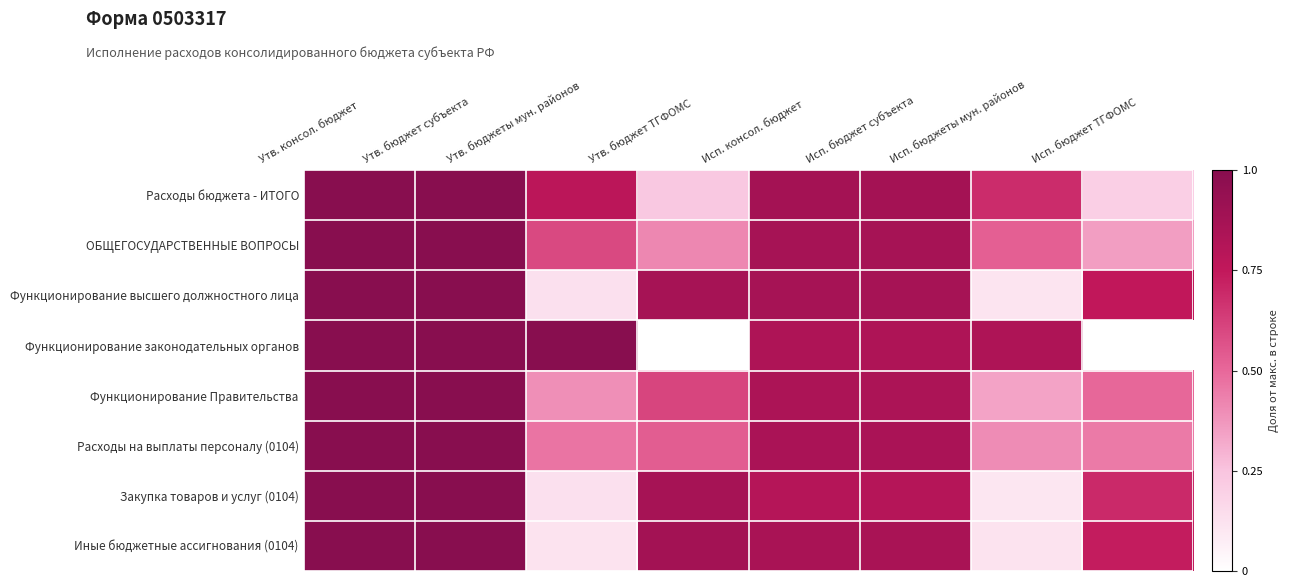

Reading left to right, extract all data points from this chart.

Расходы бюджета - ИТОГО: Утв. консол. бюджет=1.0	Утв. бюджет субъекта=1.0	Утв. бюджеты мун. районов=0.8	Утв. бюджет ТГФОМС=0.2	Исп. консол. бюджет=0.9	Исп. бюджет субъекта=0.9	Исп. бюджеты мун. районов=0.7	Исп. бюджет ТГФОМС=0.2
ОБЩЕГОСУДАРСТВЕННЫЕ ВОПРОСЫ: Утв. консол. бюджет=1.0	Утв. бюджет субъекта=1.0	Утв. бюджеты мун. районов=0.6	Утв. бюджет ТГФОМС=0.4	Исп. консол. бюджет=0.9	Исп. бюджет субъекта=0.9	Исп. бюджеты мун. районов=0.5	Исп. бюджет ТГФОМС=0.4
Функционирование высшего должностного лица: Утв. консол. бюджет=1.0	Утв. бюджет субъекта=1.0	Утв. бюджеты мун. районов=0.1	Утв. бюджет ТГФОМС=0.9	Исп. консол. бюджет=0.9	Исп. бюджет субъекта=0.9	Исп. бюджеты мун. районов=0.1	Исп. бюджет ТГФОМС=0.8
Функционирование законодательных органов: Утв. консол. бюджет=1.0	Утв. бюджет субъекта=1.0	Утв. бюджеты мун. районов=1.0	Утв. бюджет ТГФОМС=0.0	Исп. консол. бюджет=0.8	Исп. бюджет субъекта=0.8	Исп. бюджеты мун. районов=0.8	Исп. бюджет ТГФОМС=0.0
Функционирование Правительства: Утв. консол. бюджет=1.0	Утв. бюджет субъекта=1.0	Утв. бюджеты мун. районов=0.4	Утв. бюджет ТГФОМС=0.6	Исп. консол. бюджет=0.8	Исп. бюджет субъекта=0.8	Исп. бюджеты мун. районов=0.3	Исп. бюджет ТГФОМС=0.5
Расходы на выплаты персоналу (0104): Утв. консол. бюджет=1.0	Утв. бюджет субъекта=1.0	Утв. бюджеты мун. районов=0.5	Утв. бюджет ТГФОМС=0.5	Исп. консол. бюджет=0.9	Исп. бюджет субъекта=0.9	Исп. бюджеты мун. районов=0.4	Исп. бюджет ТГФОМС=0.4
Закупка товаров и услуг (0104): Утв. консол. бюджет=1.0	Утв. бюджет субъекта=1.0	Утв. бюджеты мун. районов=0.1	Утв. бюджет ТГФОМС=0.9	Исп. консол. бюджет=0.8	Исп. бюджет субъекта=0.8	Исп. бюджеты мун. районов=0.1	Исп. бюджет ТГФОМС=0.7
Иные бюджетные ассигнования (0104): Утв. консол. бюджет=1.0	Утв. бюджет субъекта=1.0	Утв. бюджеты мун. районов=0.1	Утв. бюджет ТГФОМС=0.9	Исп. консол. бюджет=0.9	Исп. бюджет субъекта=0.9	Исп. бюджеты мун. районов=0.1	Исп. бюджет ТГФОМС=0.7